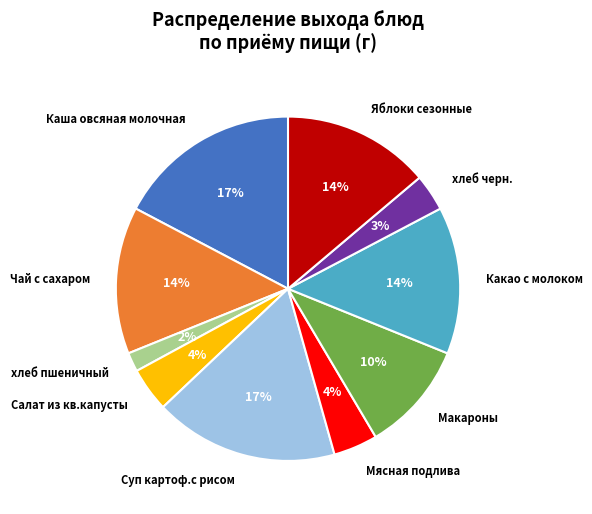

Which slice is the smallest?

хлеб пшеничный